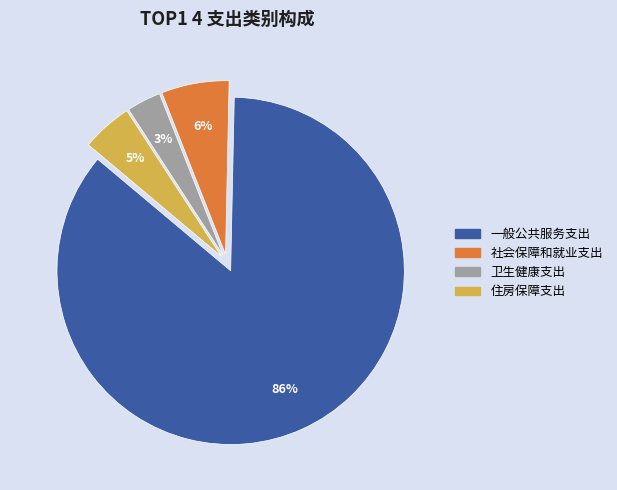

Which slice is the smallest?

卫生健康支出